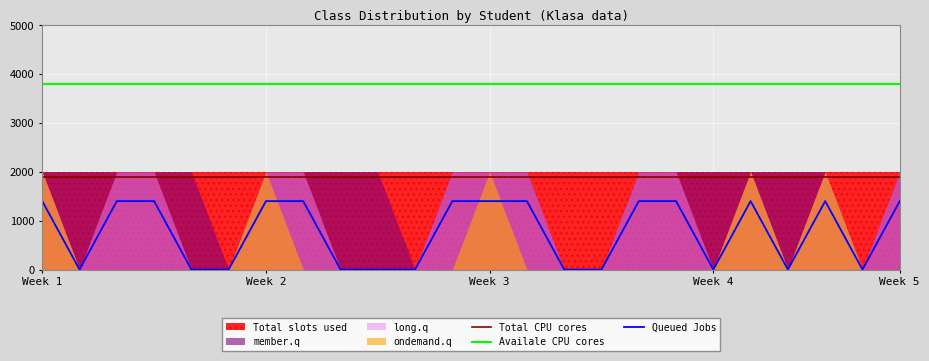

Which series has the widest spread of values?

Queued Jobs